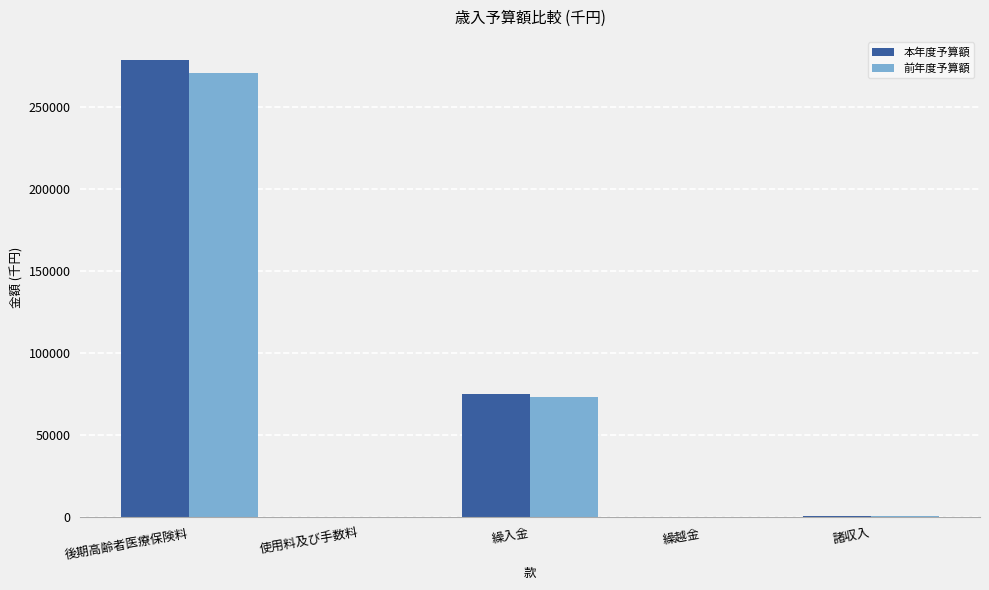

Where is 本年度予算額 nearest to the value 139363?

繰入金